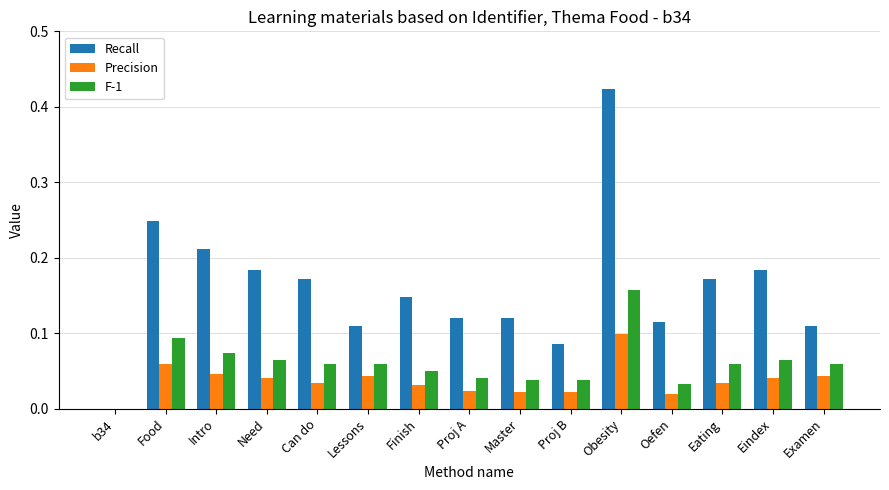

Which label corresponds to the largest value in the chart?

Obesity